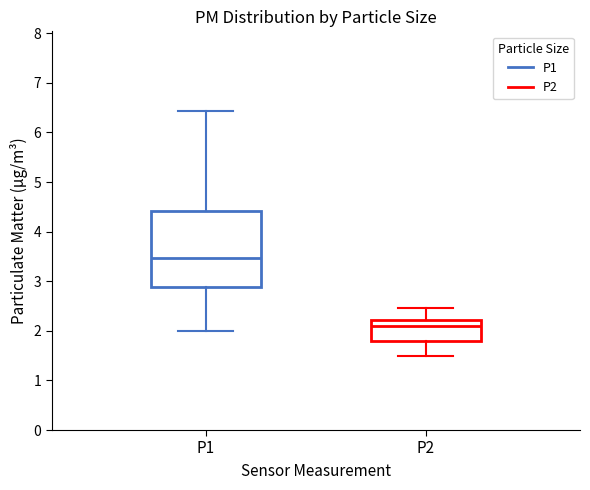

Which box's median line is the lowest?

P2